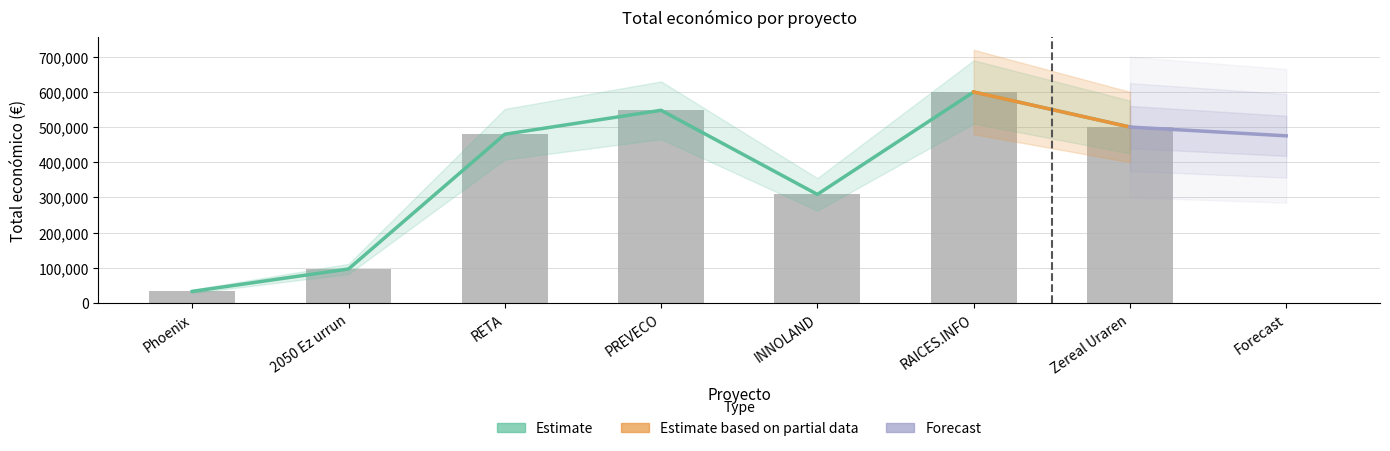

Which has a higher value, Zereal Uraren or RETA?

Zereal Uraren